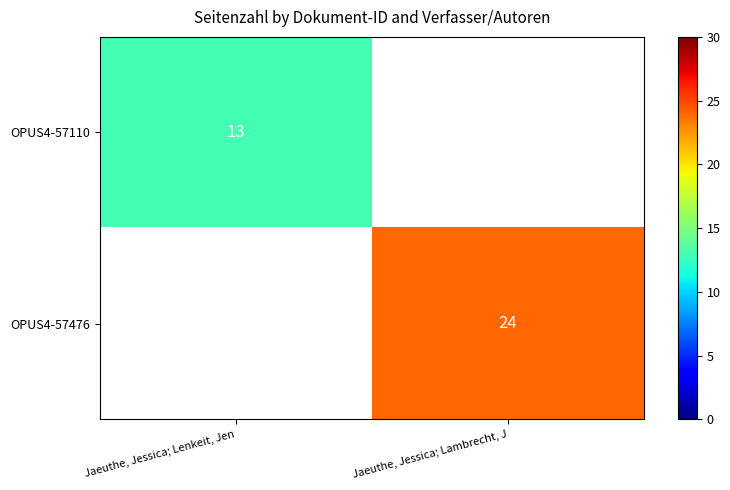

At how many categories does at least one series exceed 16?

1